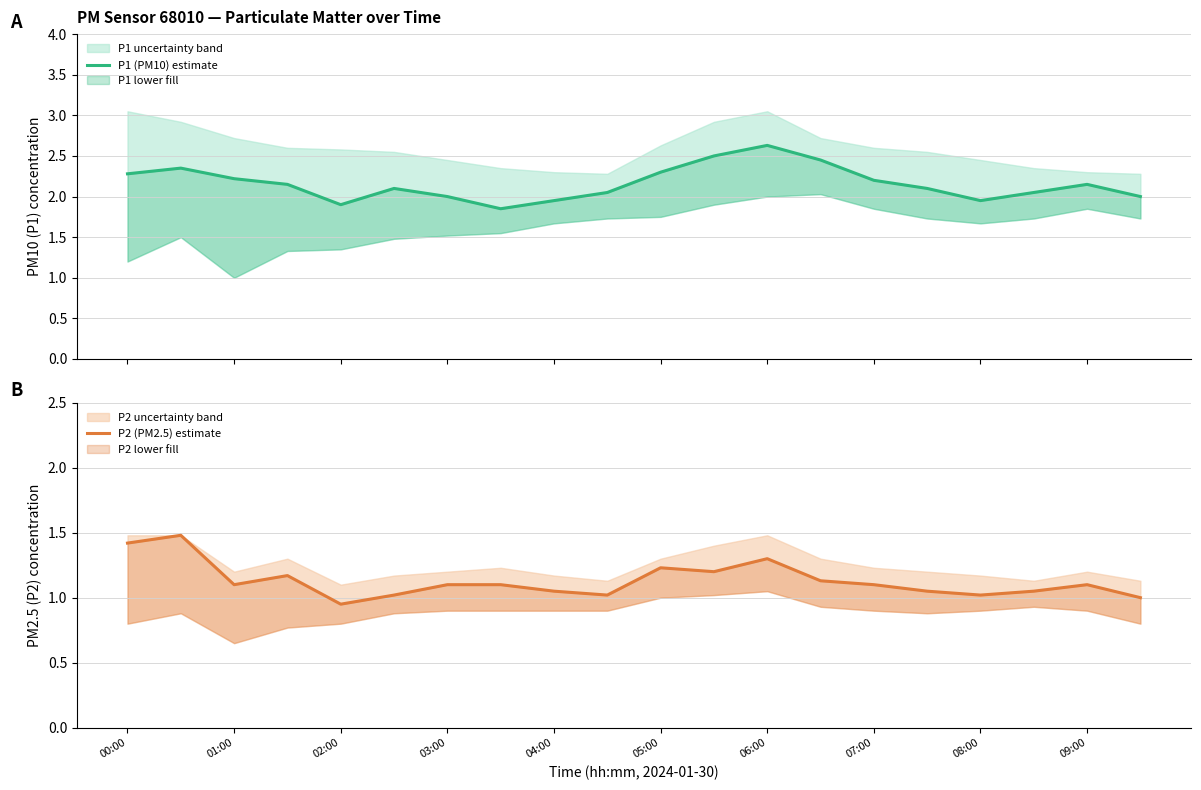

What is the label of the 8th point from the left?

07:00